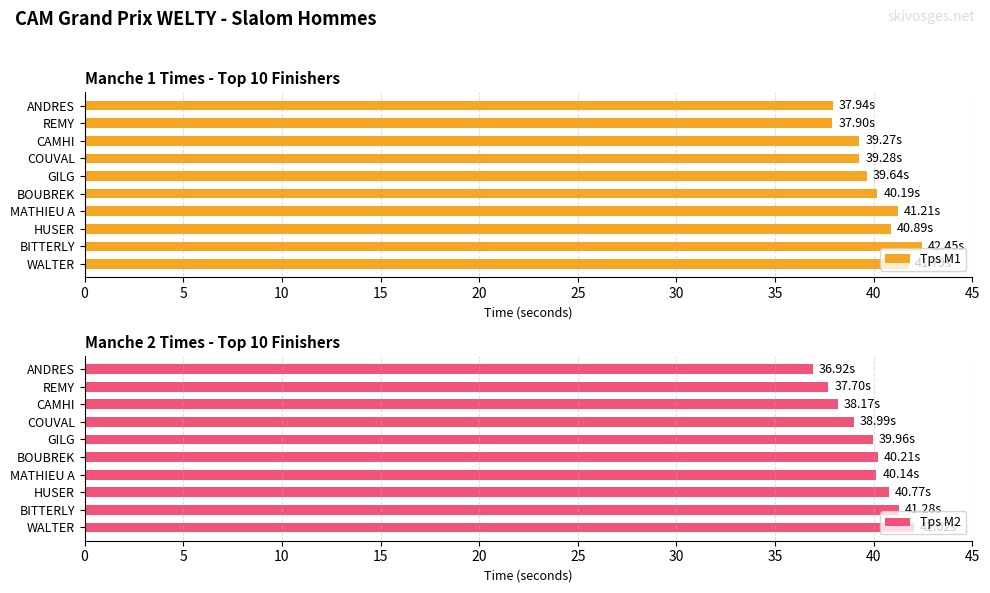

Which series has the largest total across all categories?

Tps M1